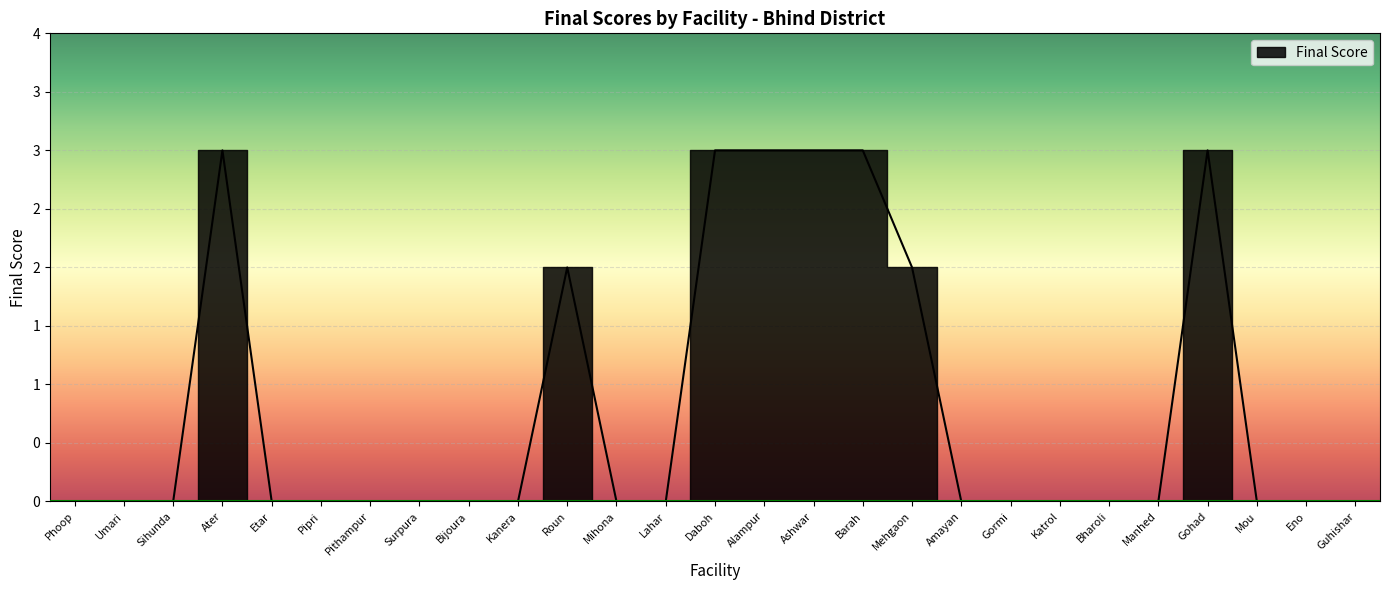

How many data points does each series have?

27